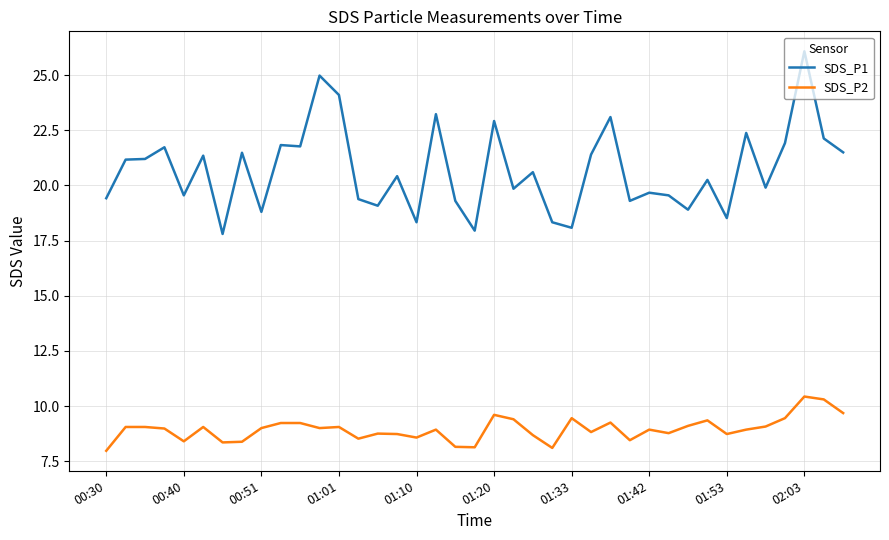

List the series in order of their overall mean, highest first.

SDS_P1, SDS_P2